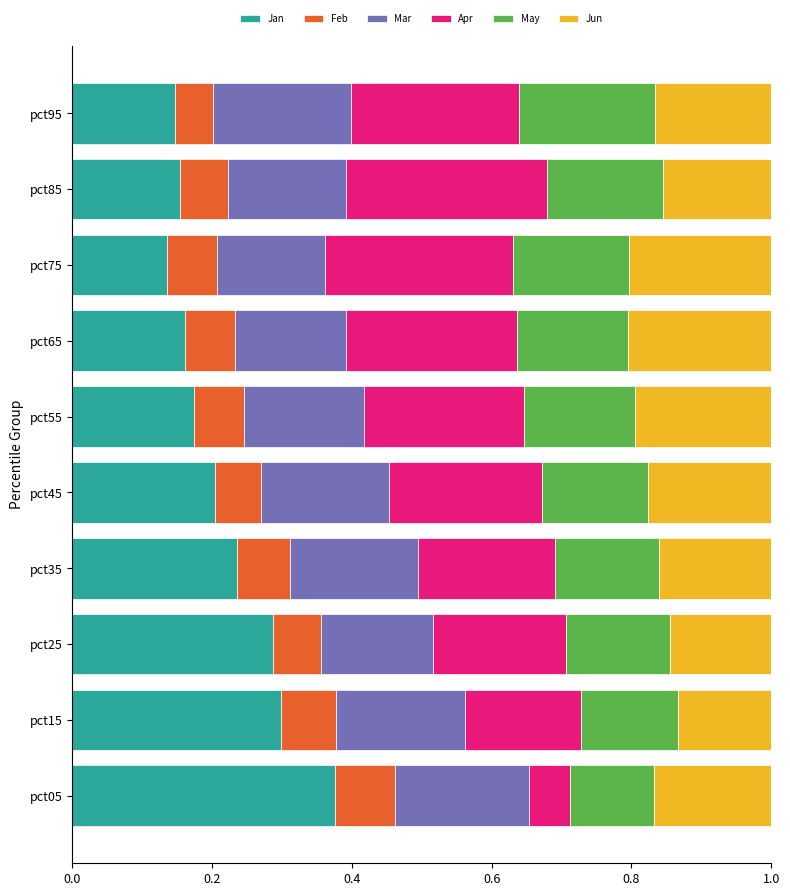

What is the total value across all series at pct45?

1.0